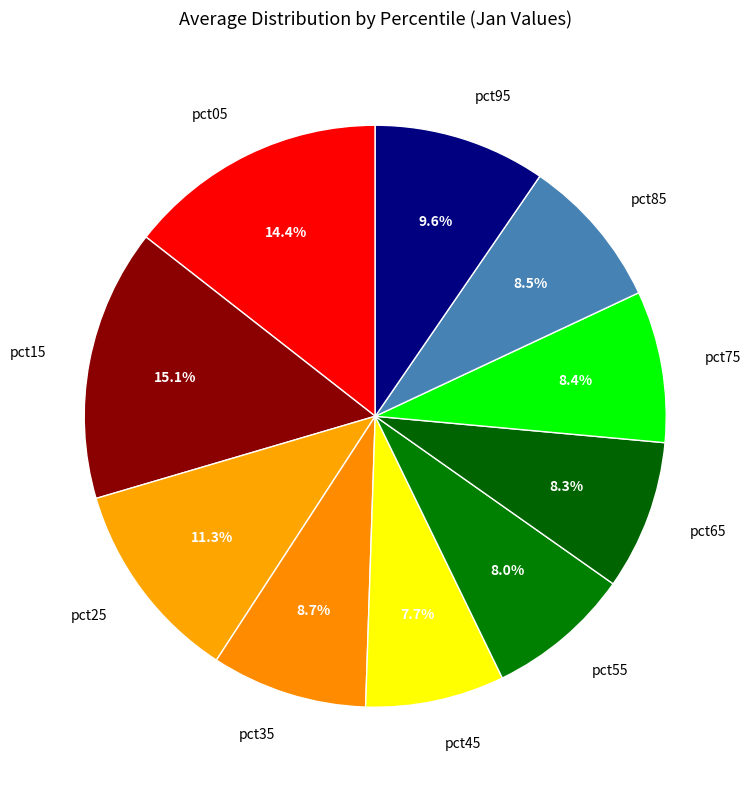

How many slices are in this pie chart?

10